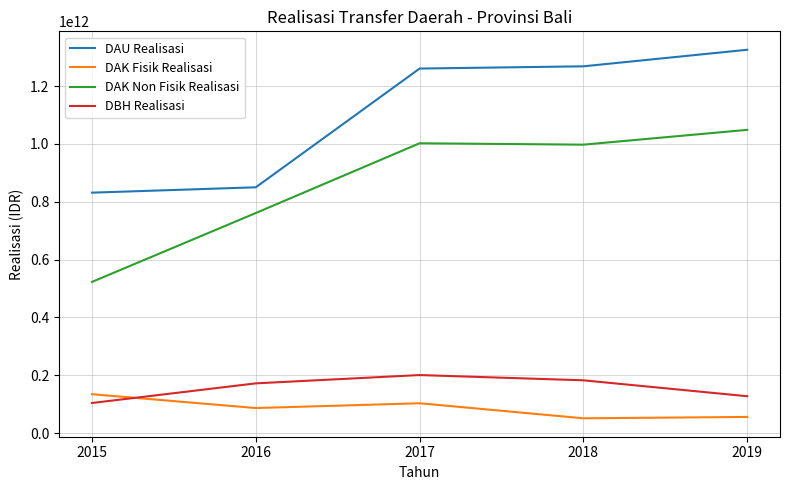

What is the spread (max minus min) of values at 2019?

1269985714177